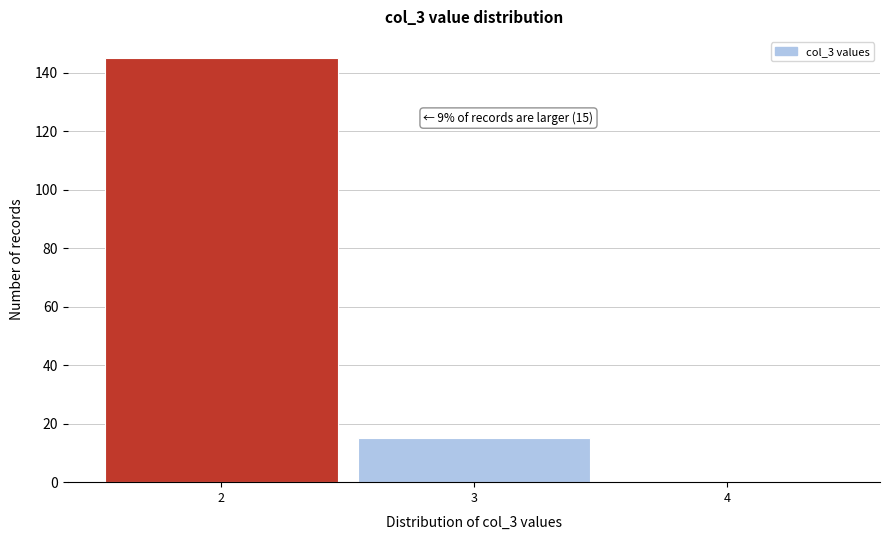

Over which range of the x-axis is the bar tallest?

1.5 to 2.5